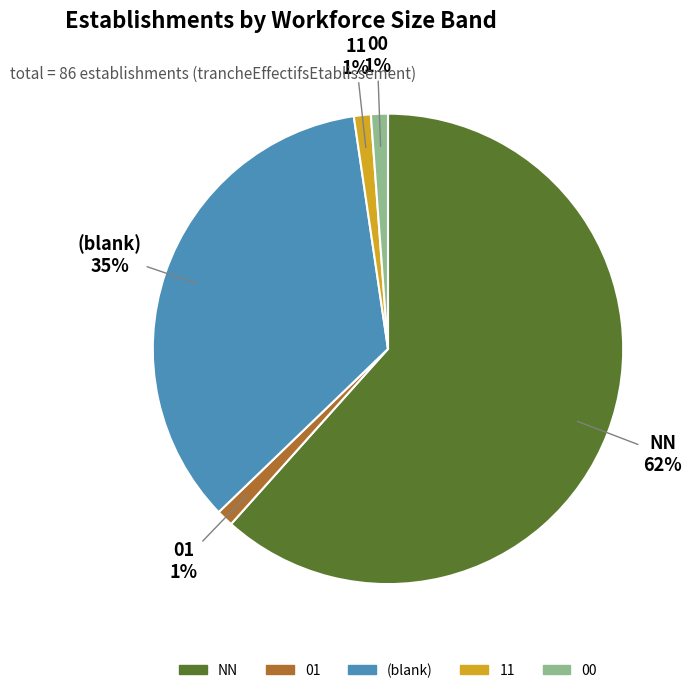

Is there a majority slice in this chart?

Yes